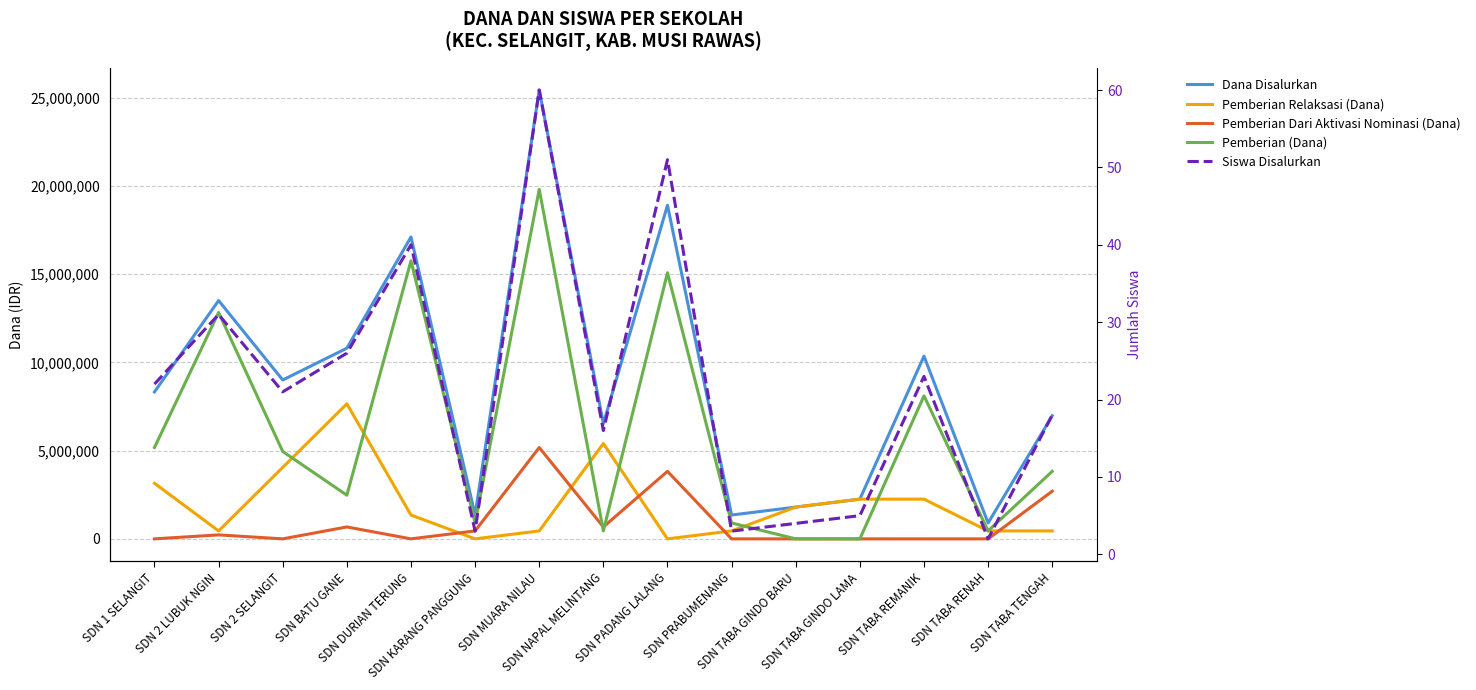

Where is the first local maximum for Pemberian Relaksasi (Dana)?

SDN BATU GANE